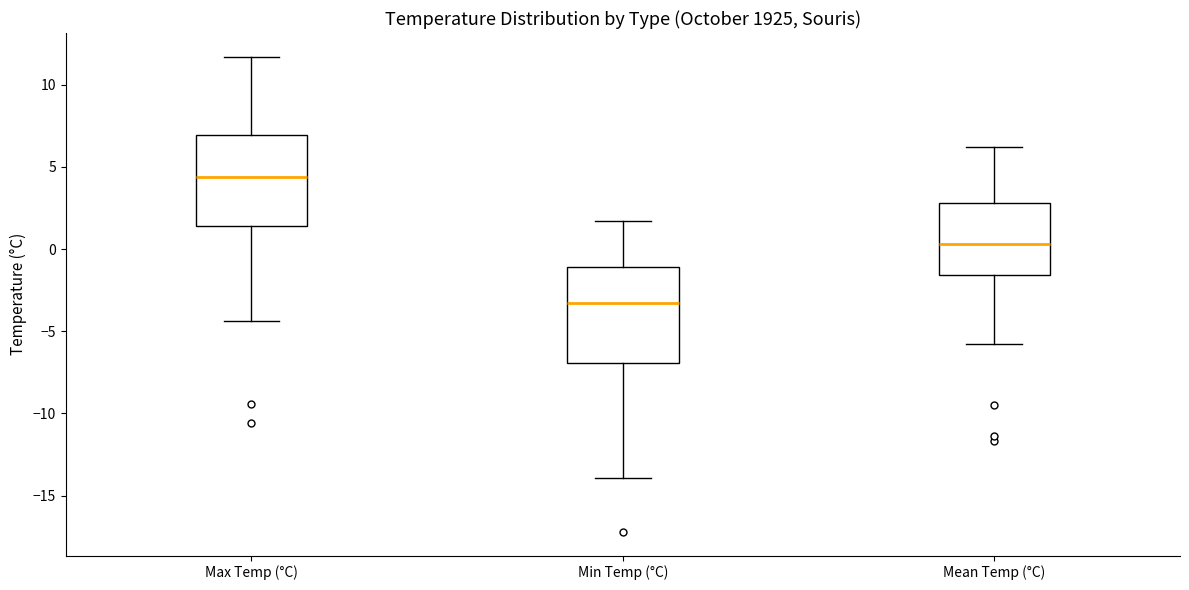

Reading left to right, read every box against the y-axis: the position of its median line, the range the box covers, and the ends of its whiskers. The values are not printed on the chart, so give them approximately, as read against the axis.

Max Temp (°C): median 4.5, box 1.5 to 7.0, whiskers -4.5 to 11.5
Min Temp (°C): median -3.5, box -7.0 to -1.0, whiskers -14.0 to 1.5
Mean Temp (°C): median 0.5, box -1.5 to 3.0, whiskers -6.0 to 6.0